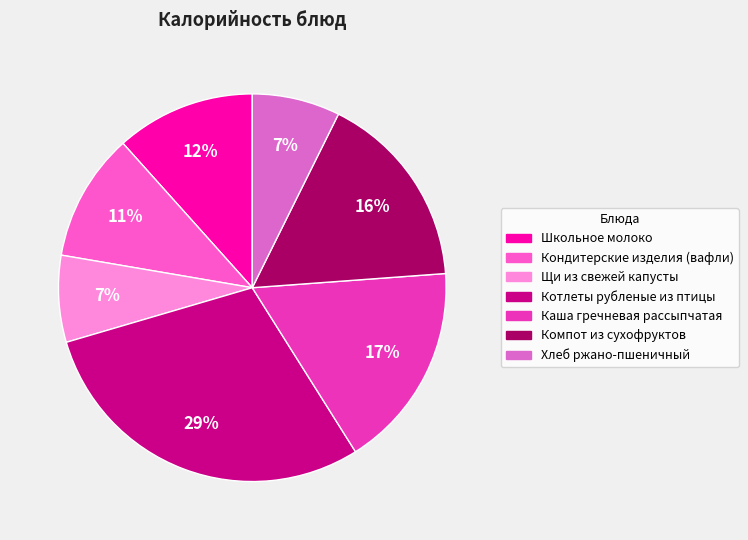

How many segments does this pie chart have?

7